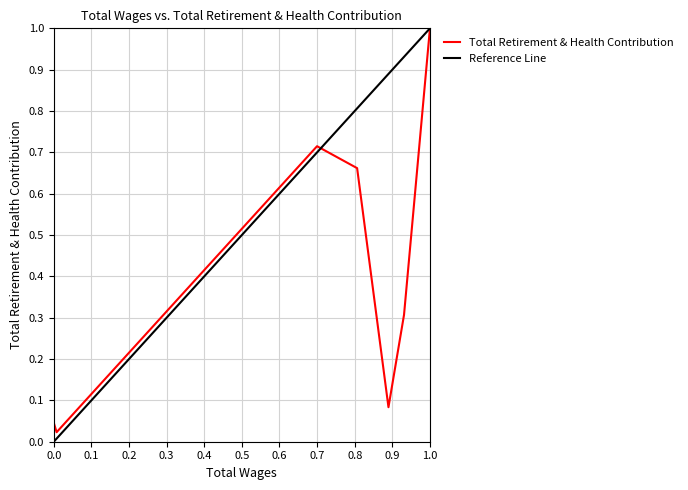

Is it true that Total Retirement & Health Contribution equals 1.0 at 1.0?

True